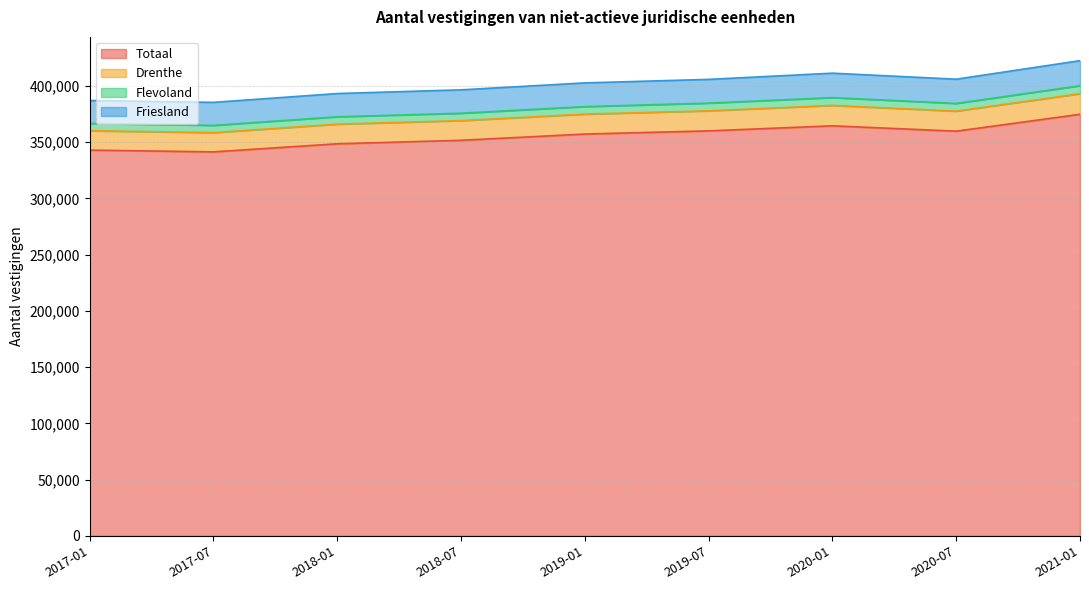

At which label does Totaal reach its peak?

2021-01